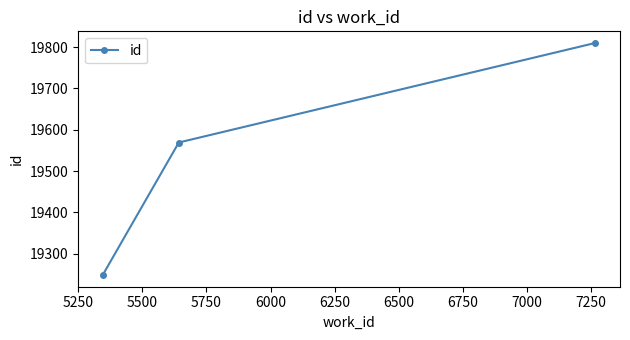

Reading right to left, transcribe all the data shown in this chart.

19810	19569	19248